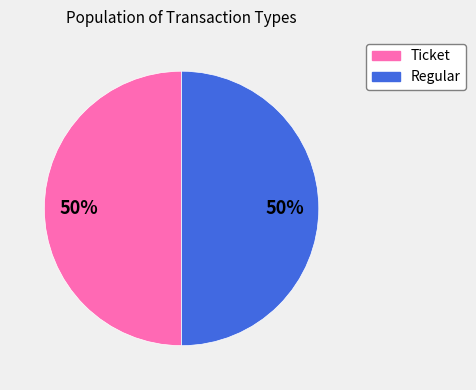

Combined, do Regular and Ticket account for over 50%?

Yes